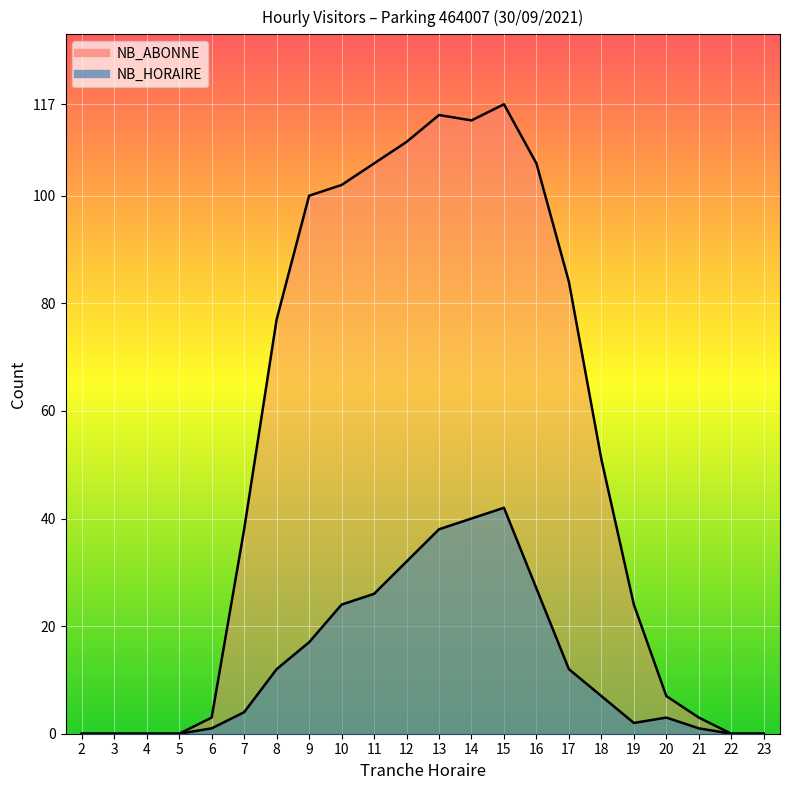

True or false: NB_HORAIRE and NB_ABONNE intersect in this chart.

False